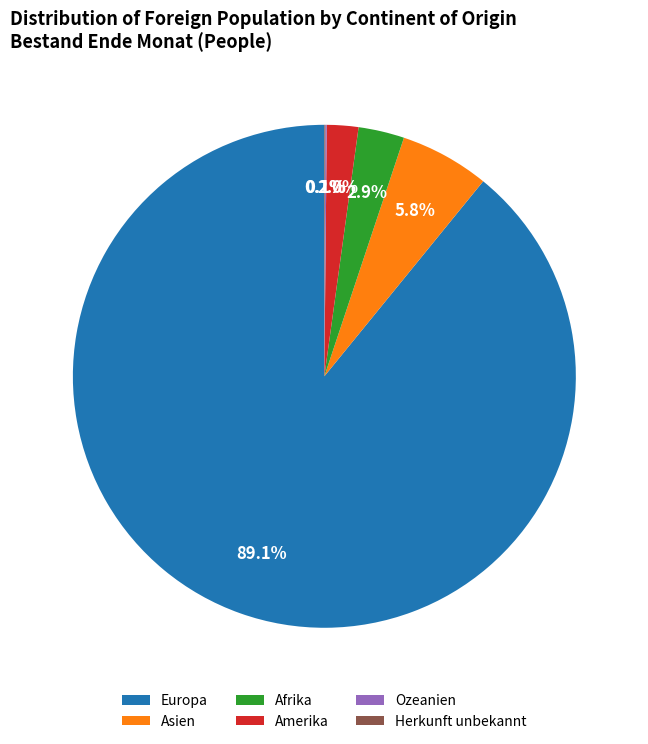

Is Amerika the majority of the pie?

No